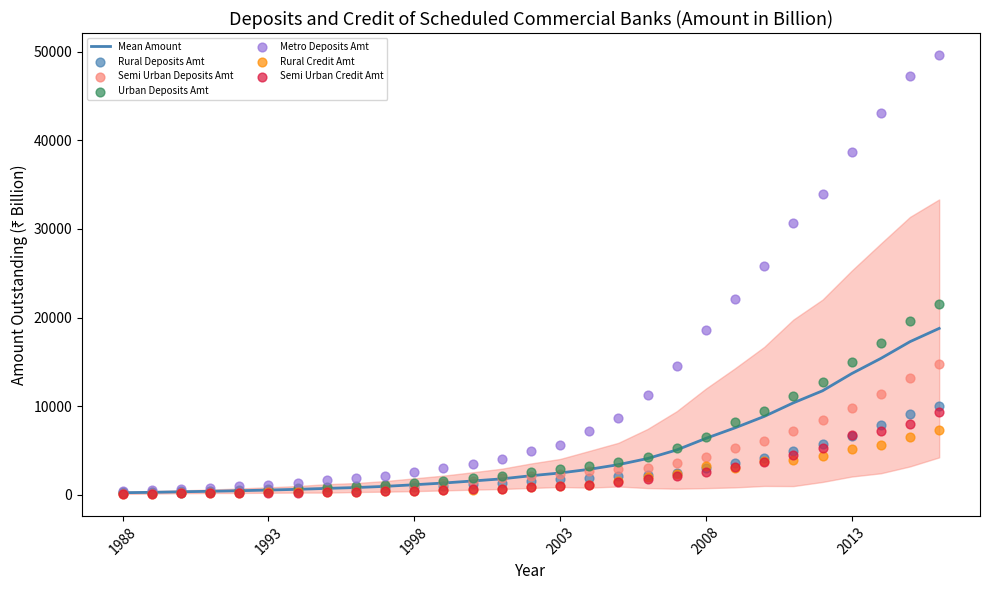

Which series contains the lowest Y value?

Rural Credit Amt